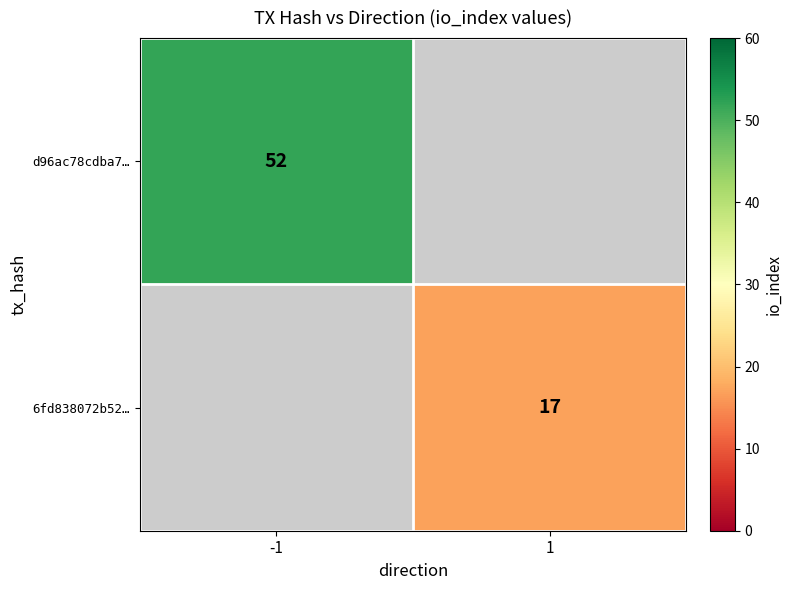

The 6fd838072b52… series shows 10 at 1. True or false?

False